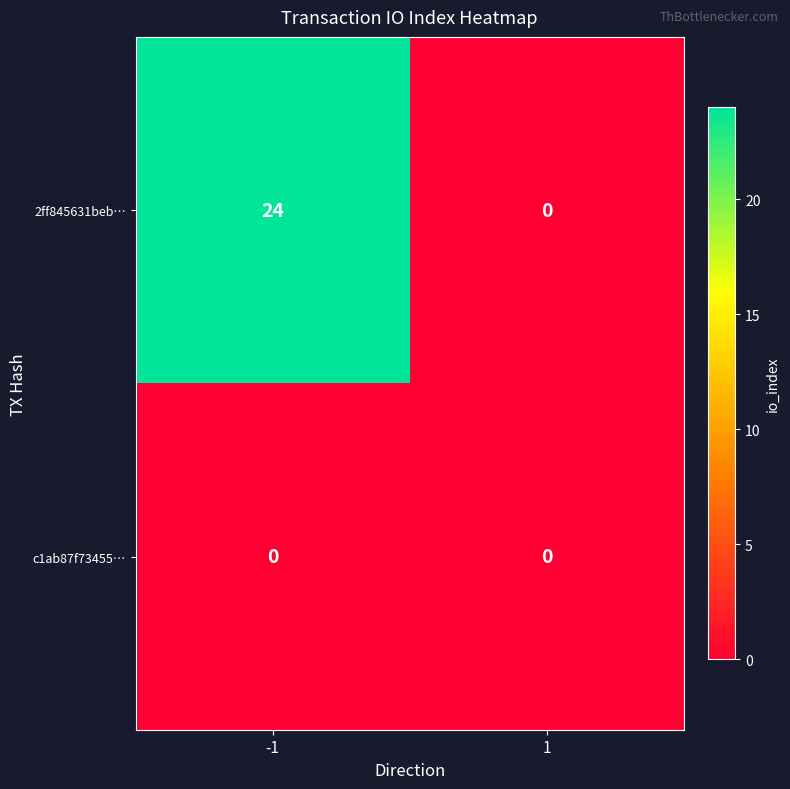

What is the total value across all series at -1?

24